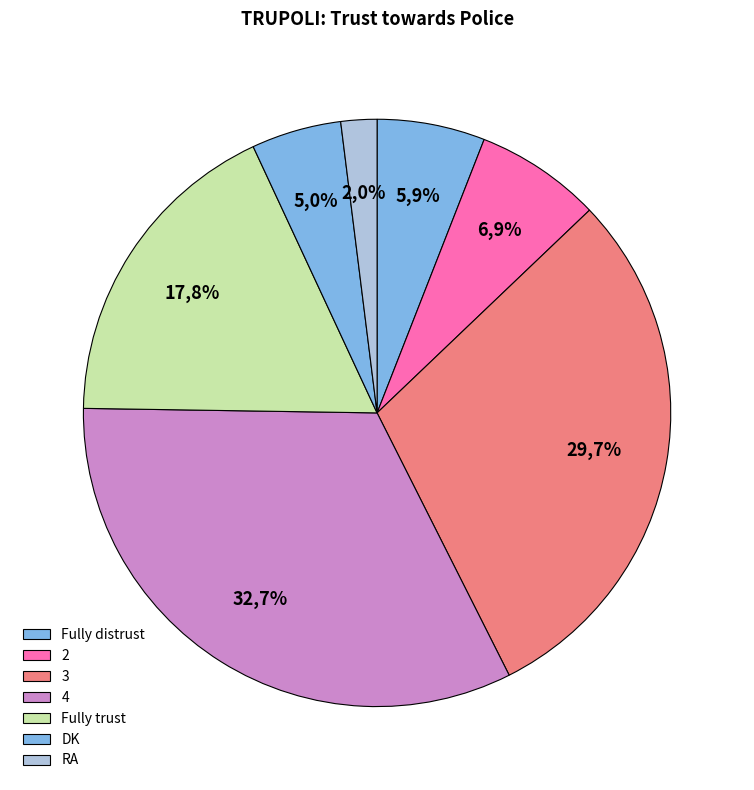

Is it true that RA is 9% of the pie?

False